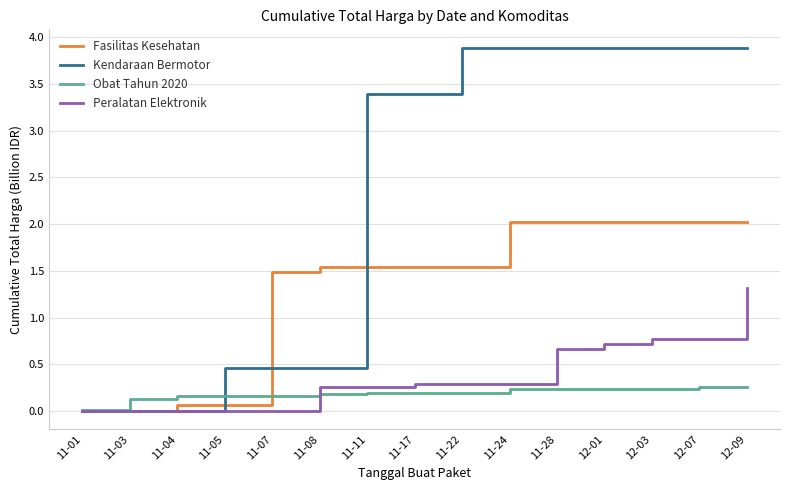

At which category is the sum across all series the highest?

12-09